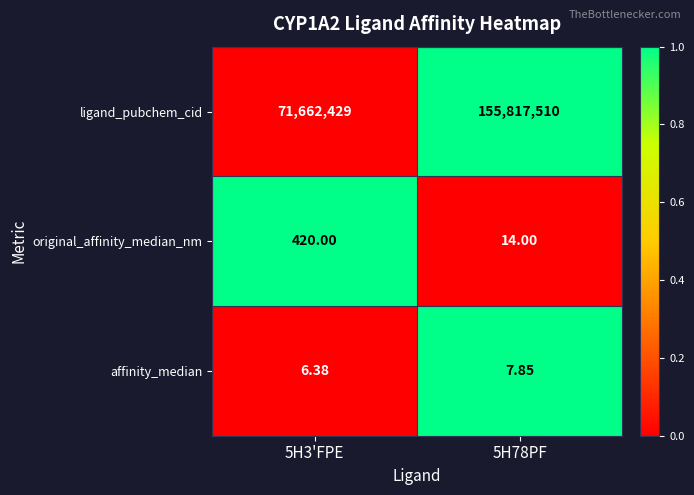

Which series changed the most between 5H3'FPE and 5H78PF?

ligand_pubchem_cid